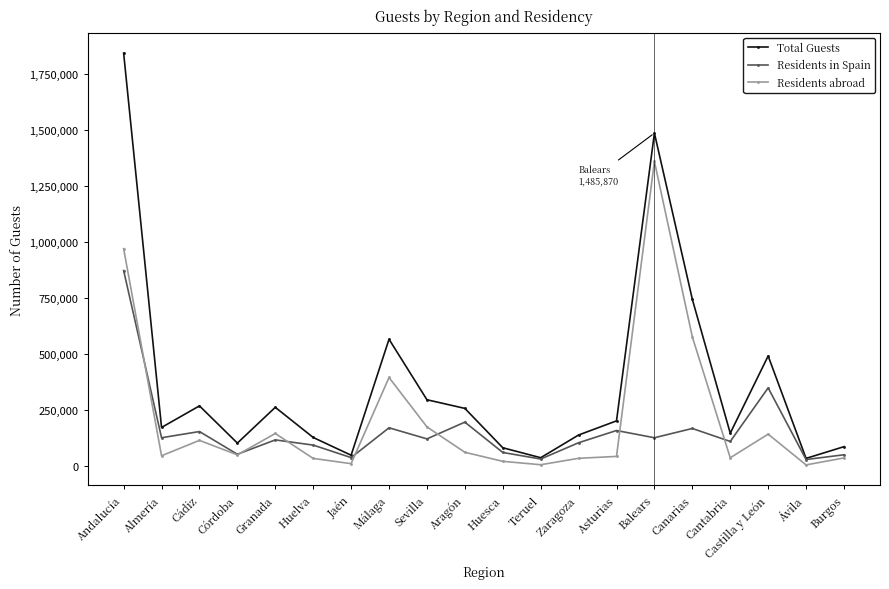

At Málaga, list the series in order from smallest to largest.

Residents in Spain, Residents abroad, Total Guests